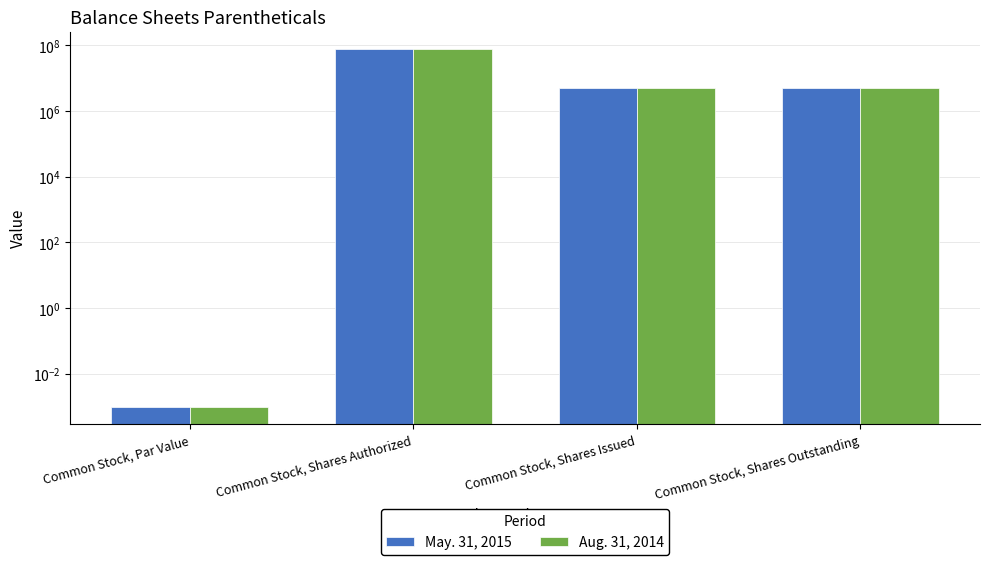

Rank the series by their maximum value, from highest to lowest.

May. 31, 2015, Aug. 31, 2014